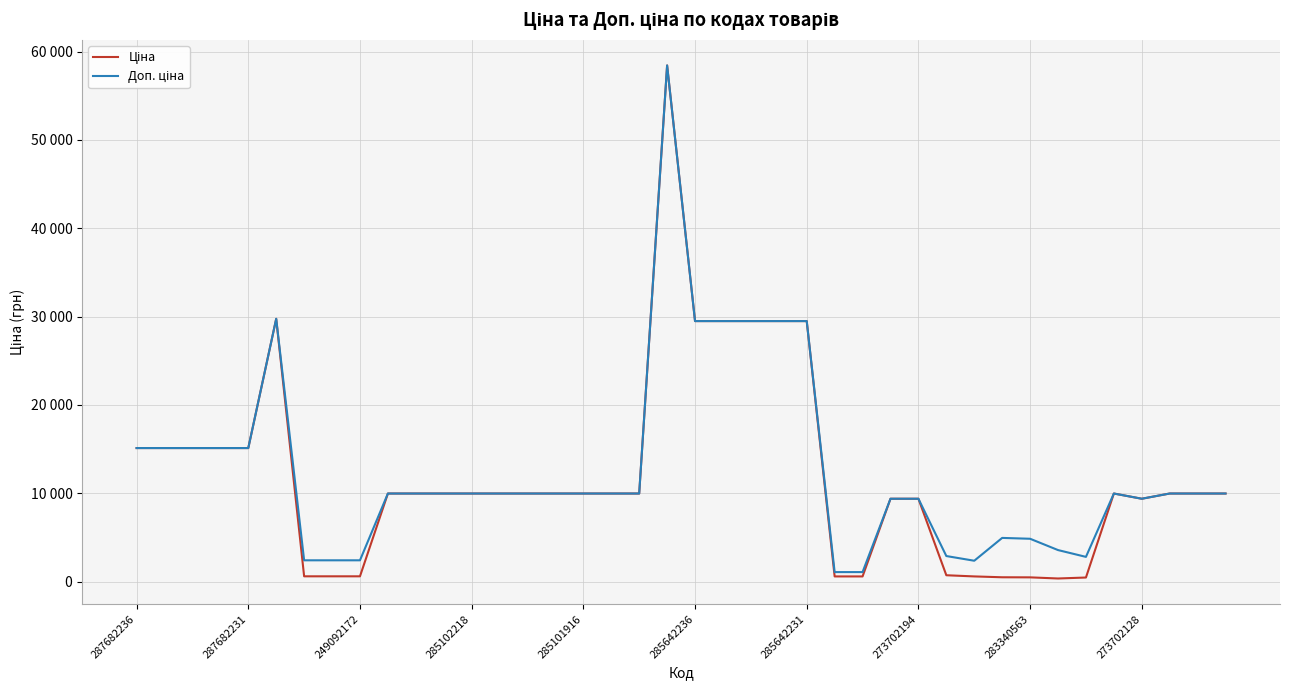

In Ціна, how many points are higher than both neighbors (excluding endpoints)?

3